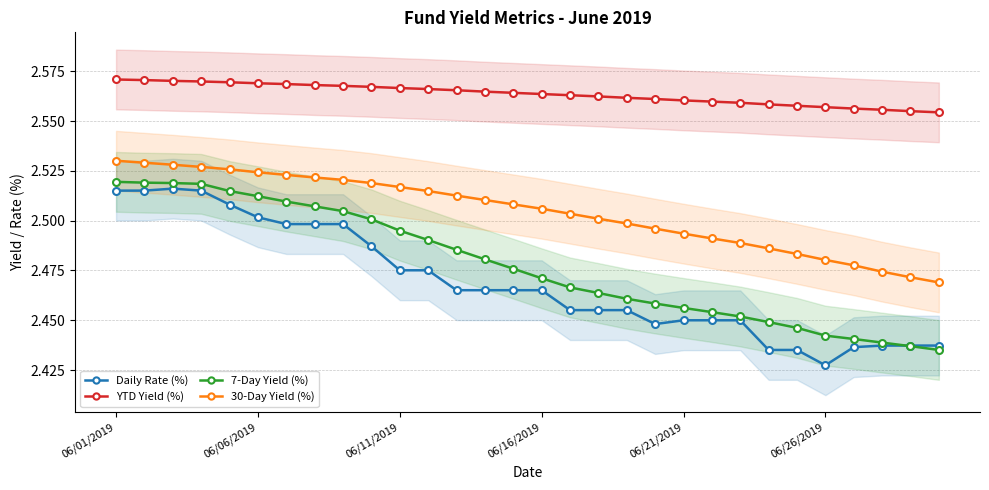

True or false: 30-Day Yield (%) and YTD Yield (%) cross at least once.

False